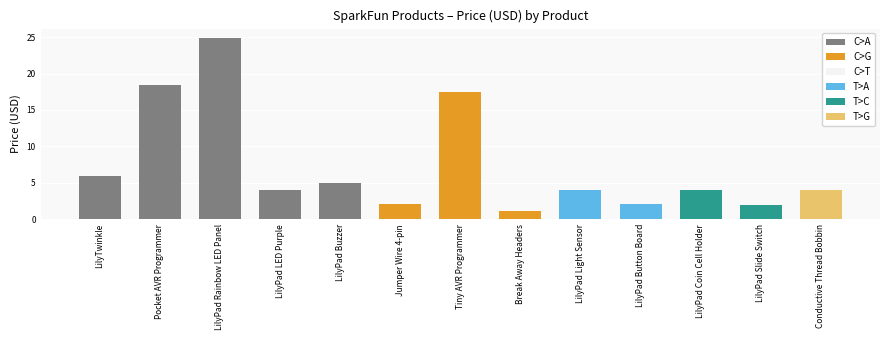

What is the sum of the values at Jumper Wire 4-pin and LilyPad Rainbow LED Panel?

27.1